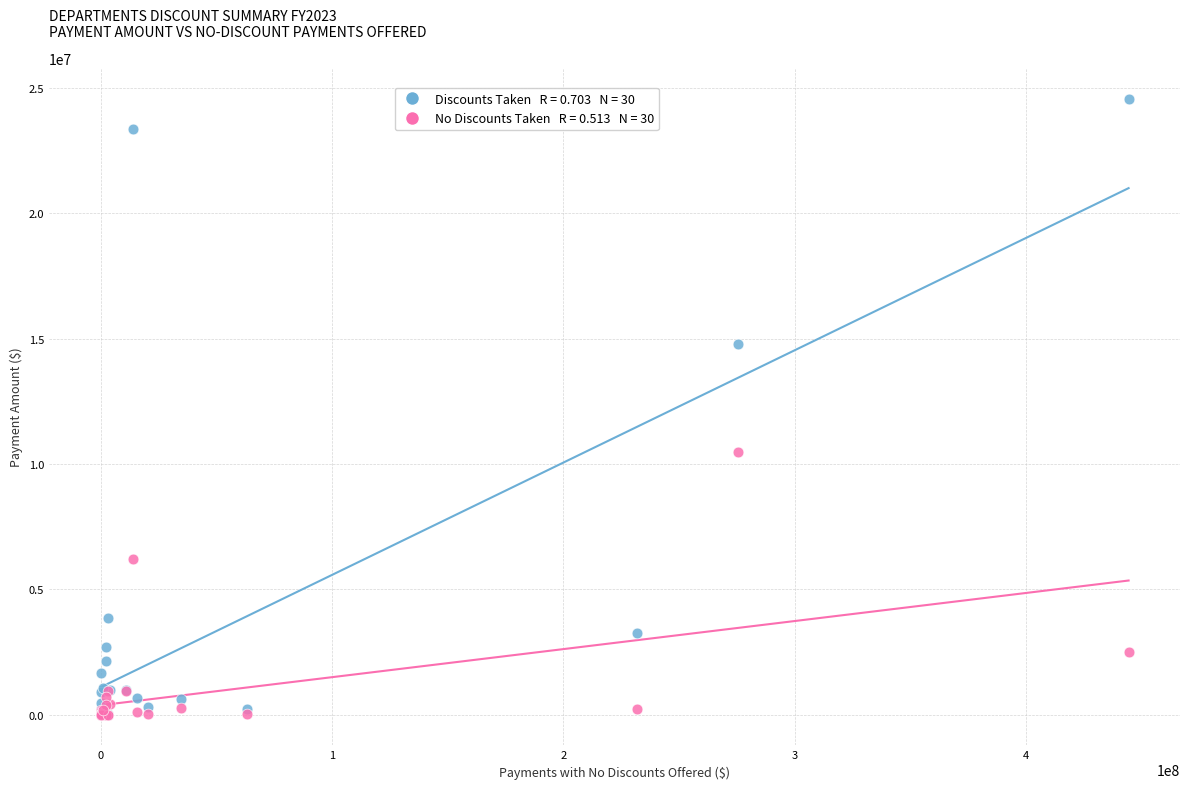

Across all series, what Y value is closest to 12282808?

10468399.0